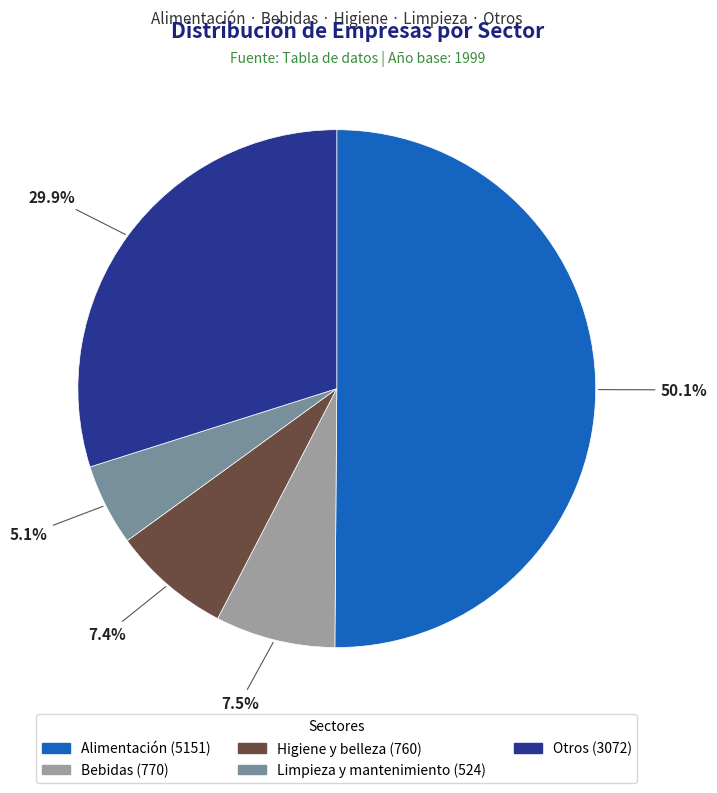

How many slices are in this pie chart?

5